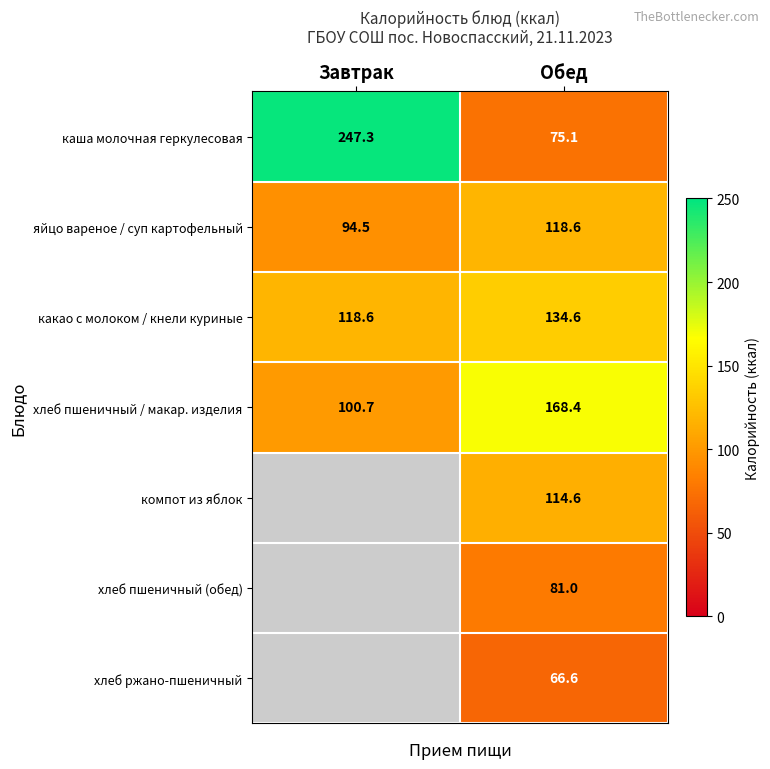

How many values in the каша молочная геркулесовая series are below 247?

1